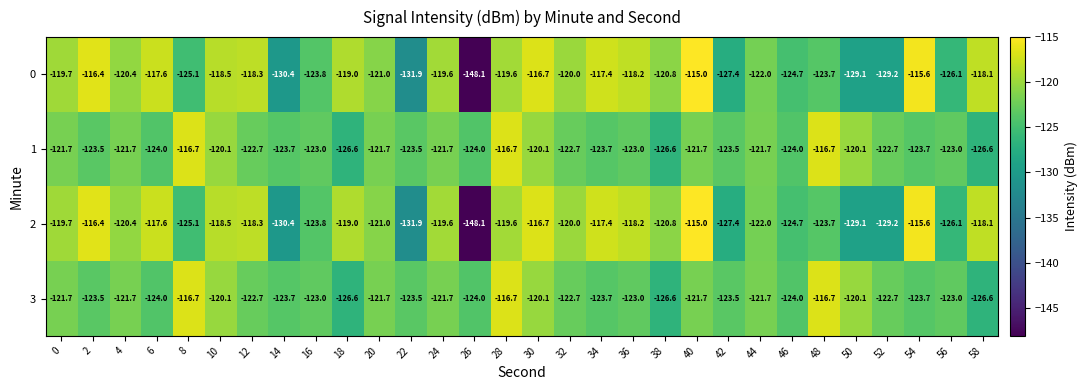

What is the difference between the maximum and minimum values in the 2 series?

33.1